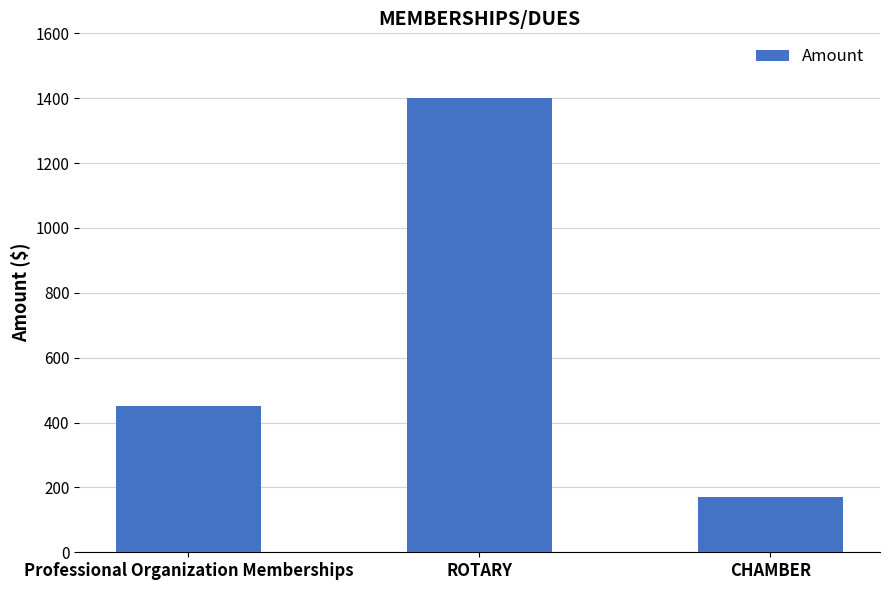

The value at CHAMBER is 108. True or false?

False